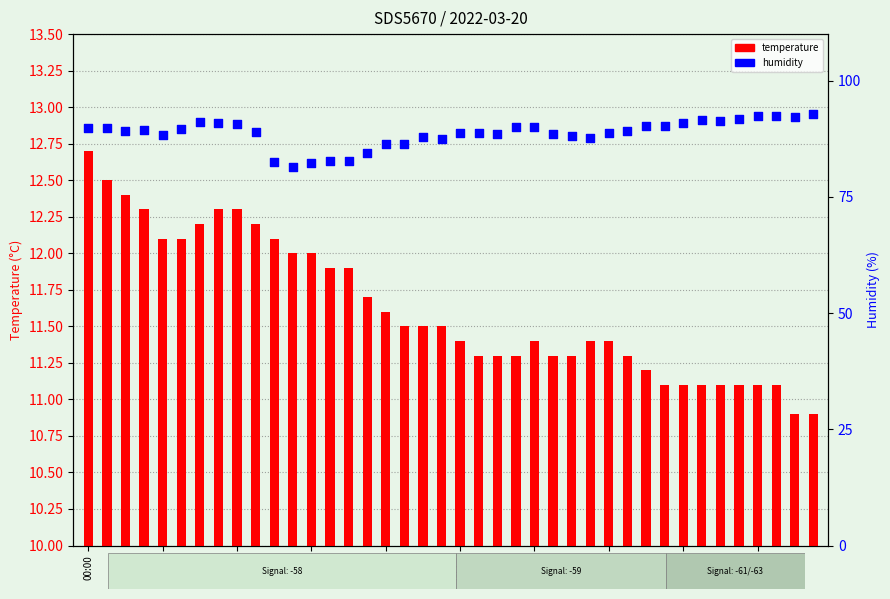

What are all the series names shown in the legend?

temperature, humidity